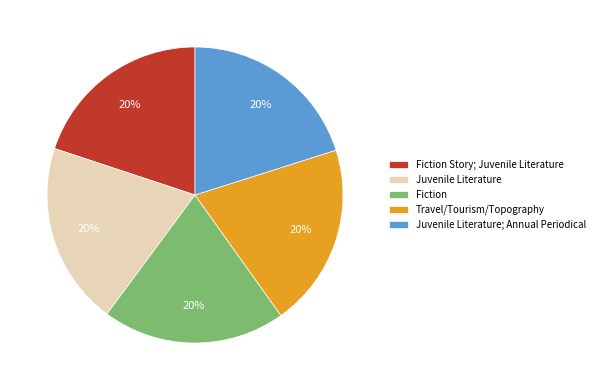

Combined, do Juvenile Literature; Annual Periodical and Juvenile Literature account for over 50%?

No